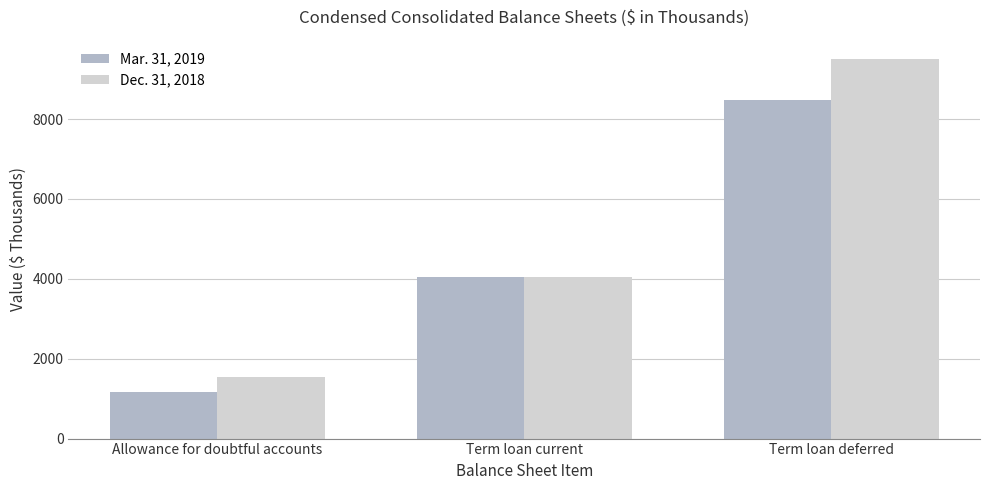

Rank the series by their average value, from highest to lowest.

Dec. 31, 2018, Mar. 31, 2019